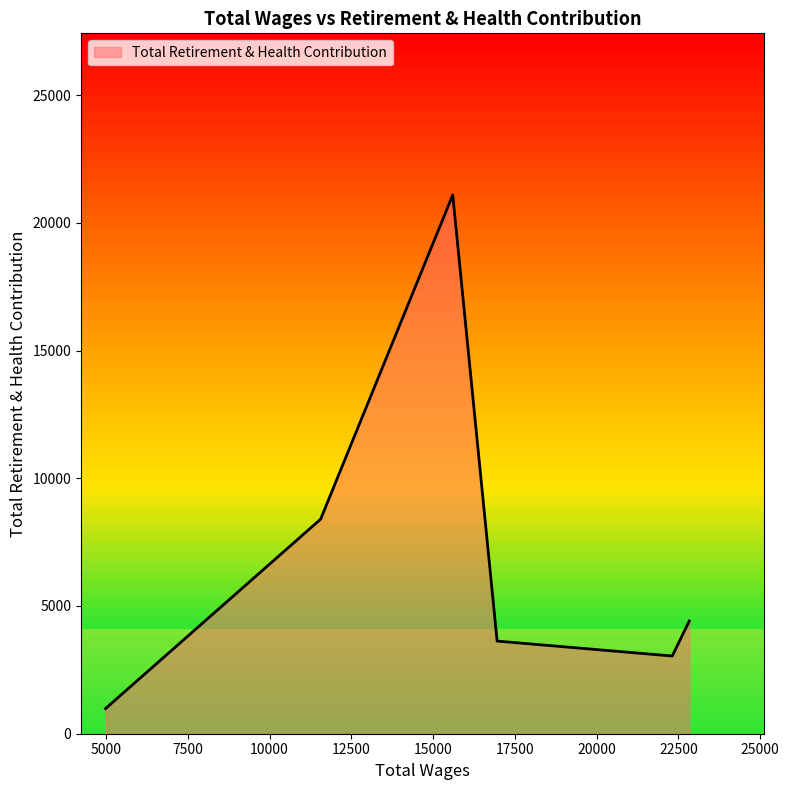

True or false: there are more than 1 points higher than both neighbors.

False